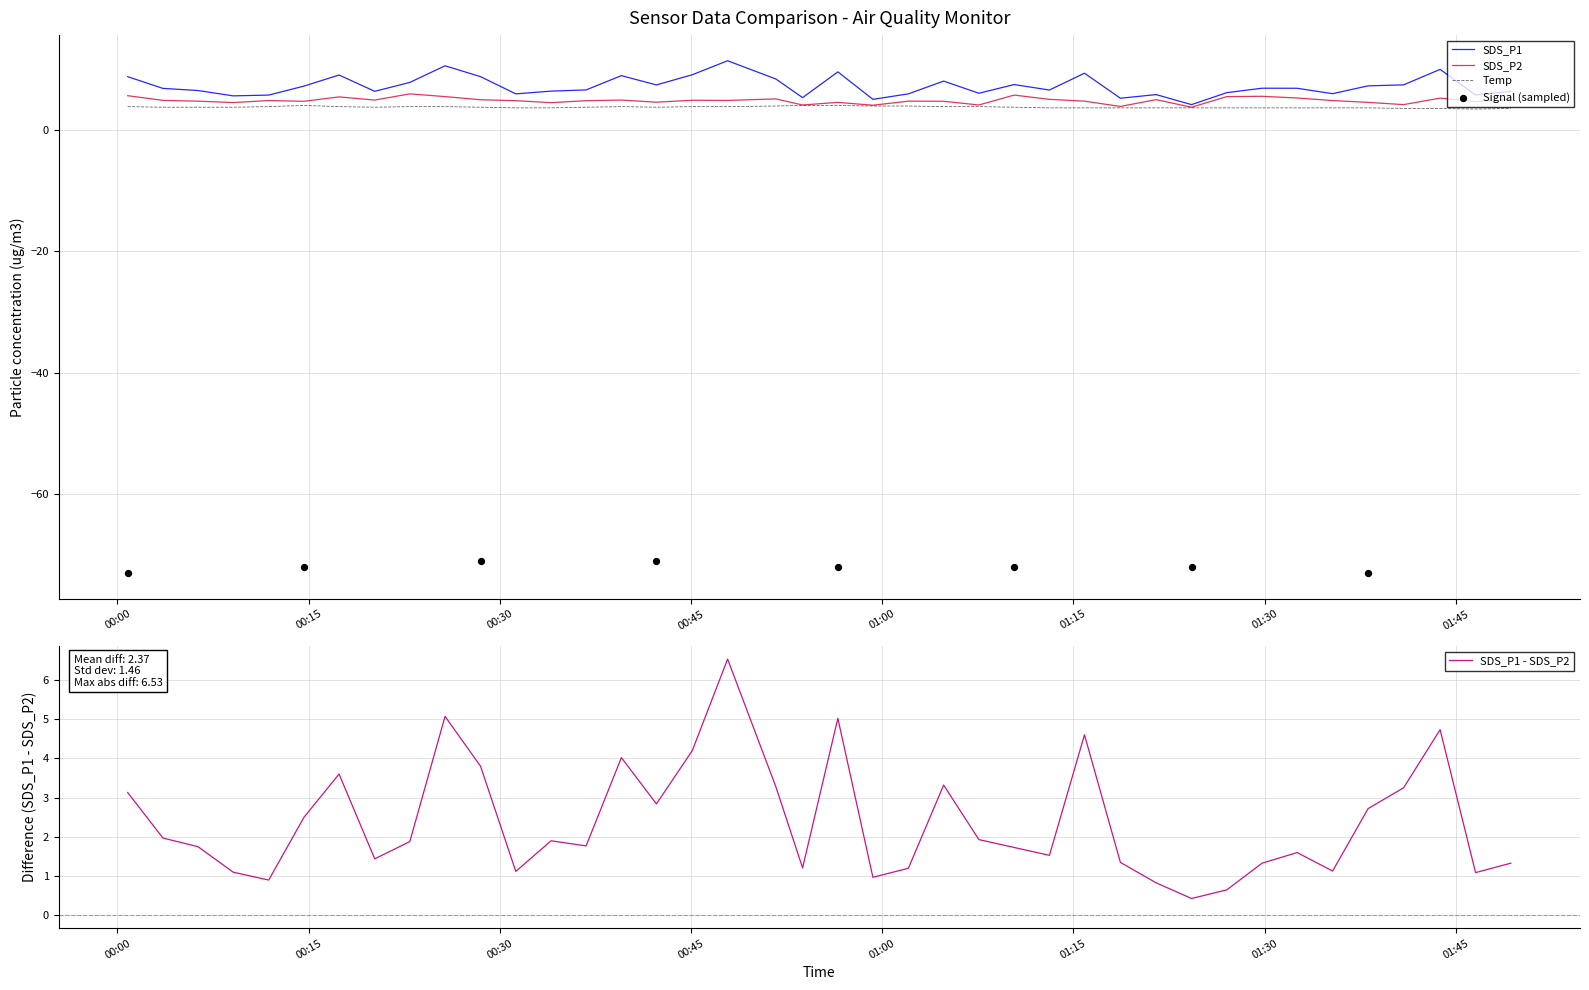

Which series has the largest total across all categories?

SDS_P1